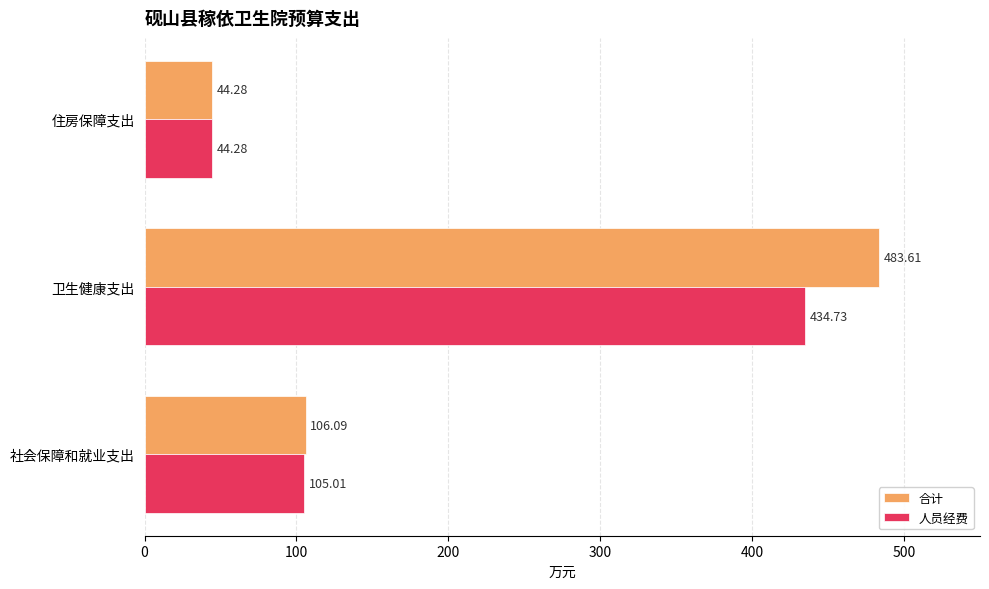

What is the difference between the second highest and minimum values in the 人员经费 series?

60.7